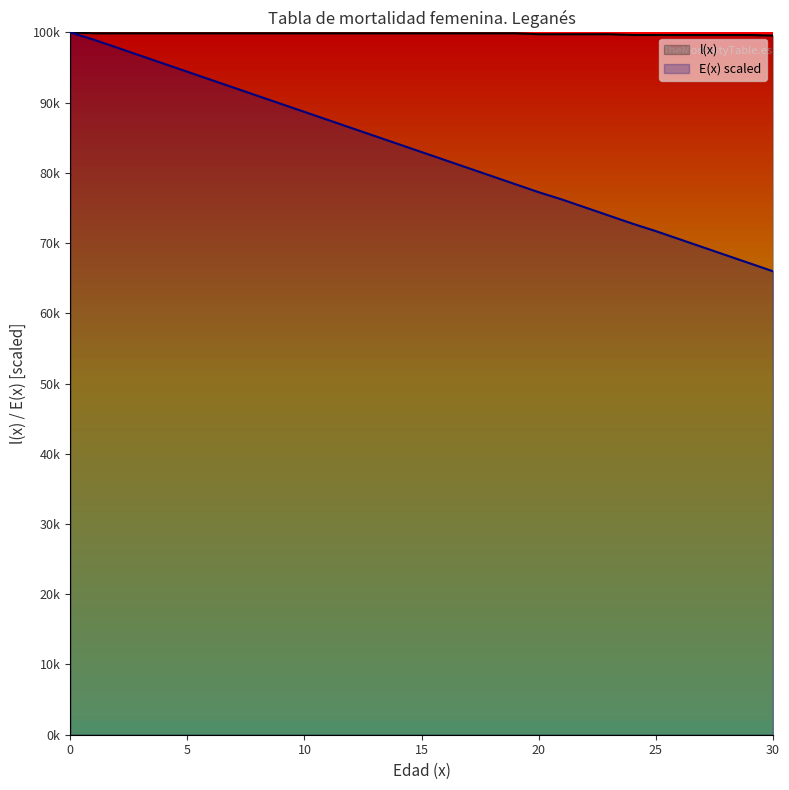

The l(x) series shows 99876.7 at 10. True or false?

True